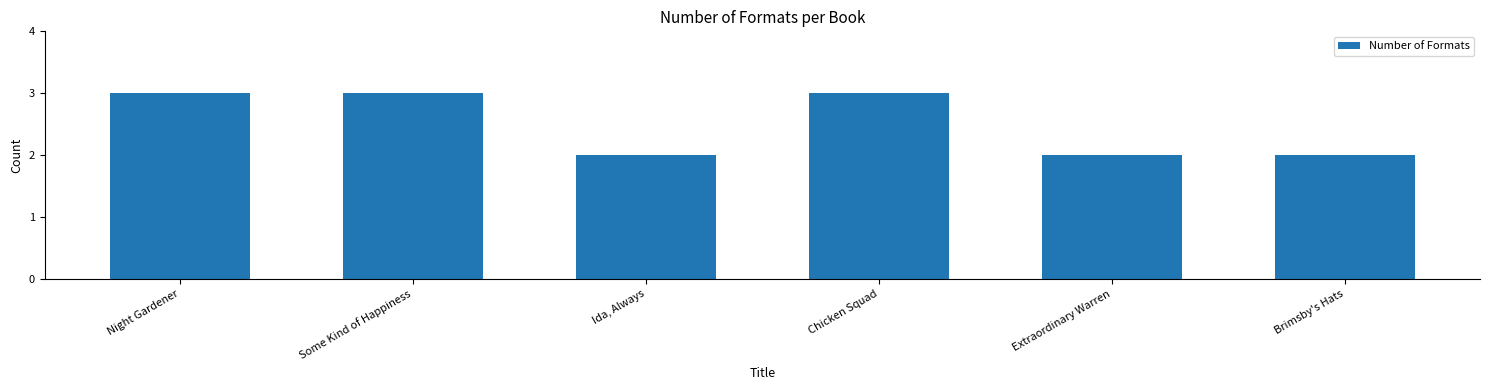

Reading right to left, list all the values displayed in this chart.

2	2	3	2	3	3